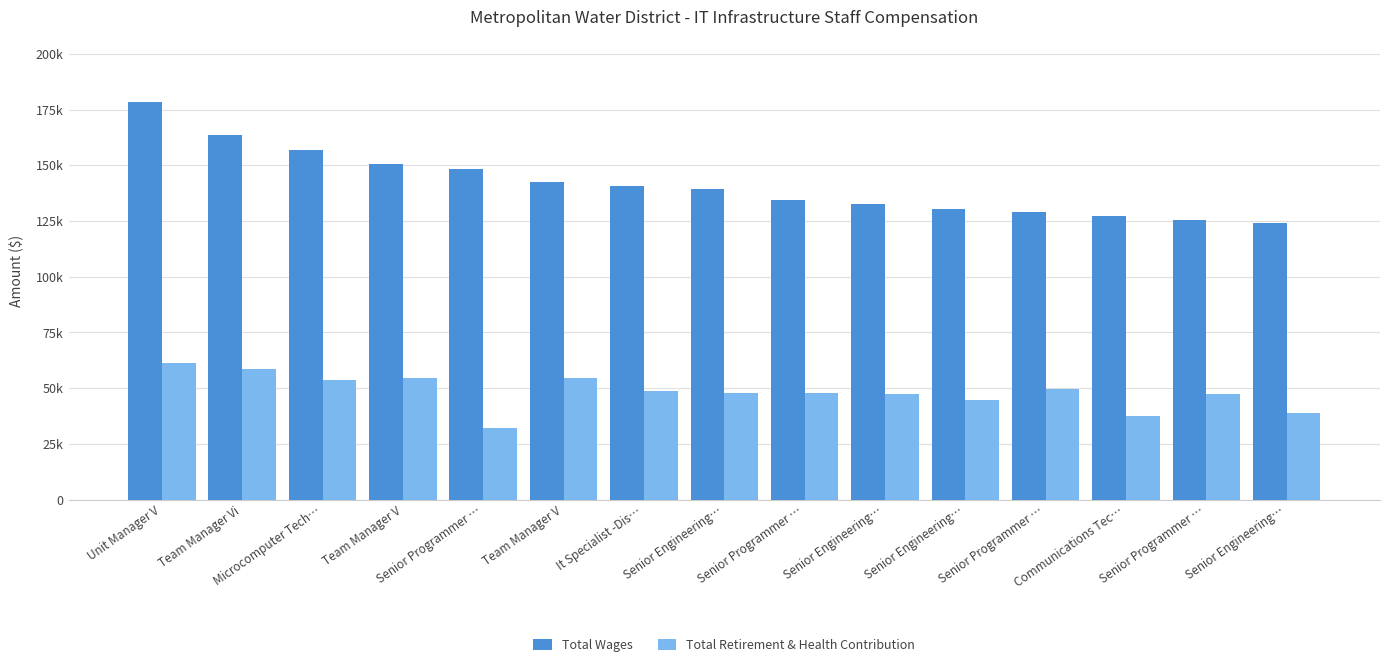

What are all the series names shown in the legend?

Total Wages, Total Retirement & Health Contribution